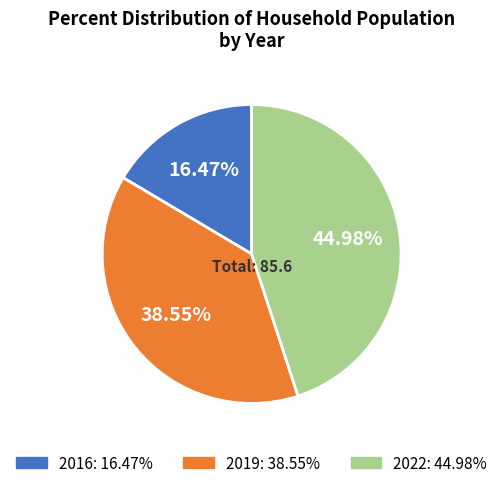

Which slice is the smallest?

2016